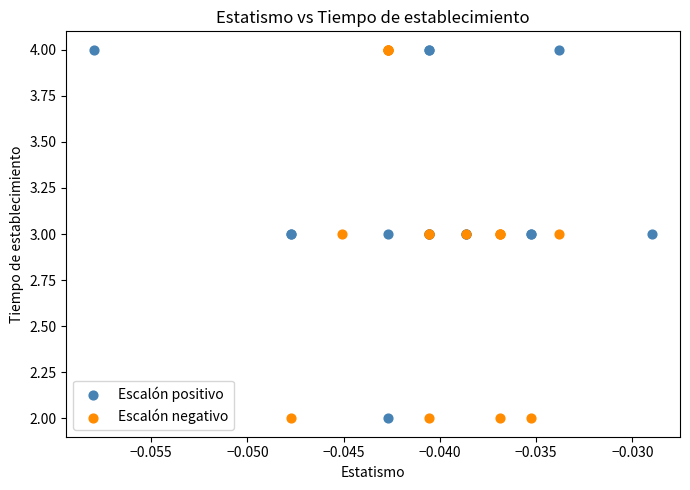

What are all the series names shown in the legend?

Escalón positivo, Escalón negativo